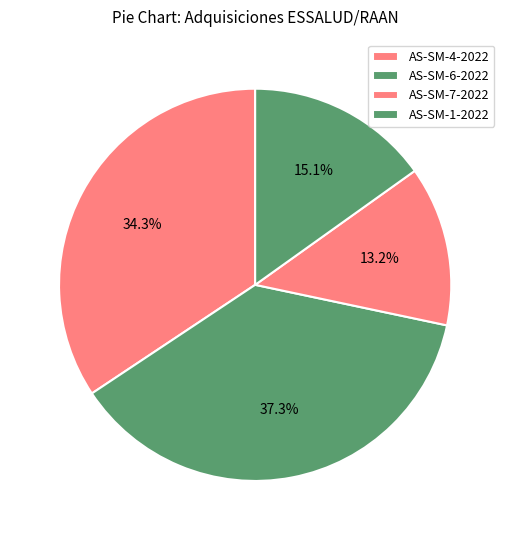

Is AS-SM-4-2022 the majority of the pie?

No